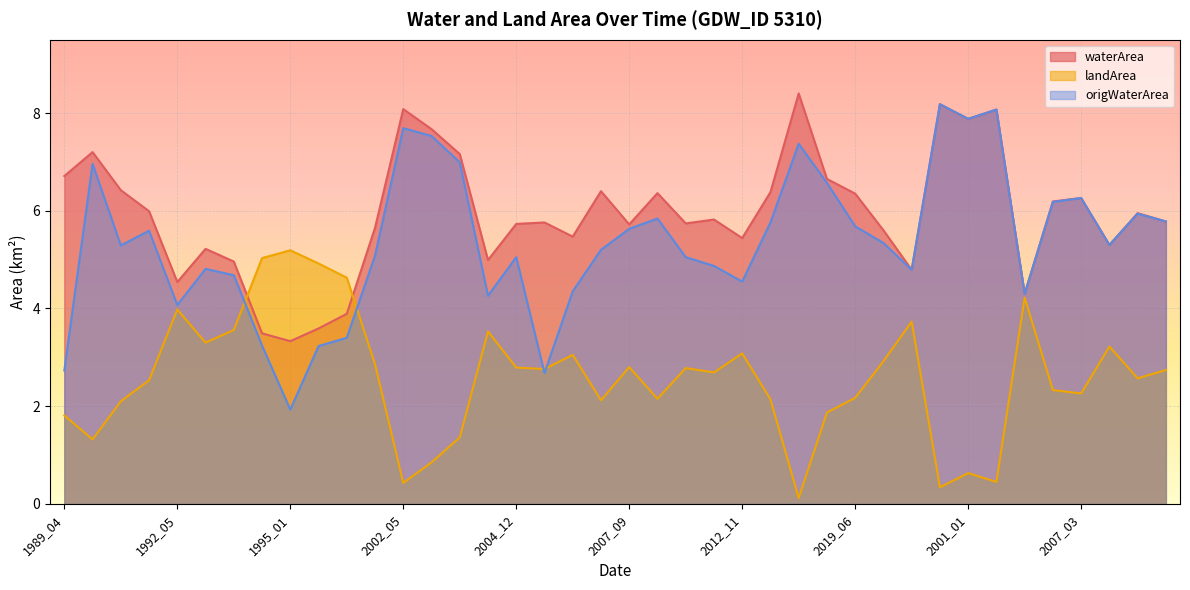

What position from the right is 2002_05?

28